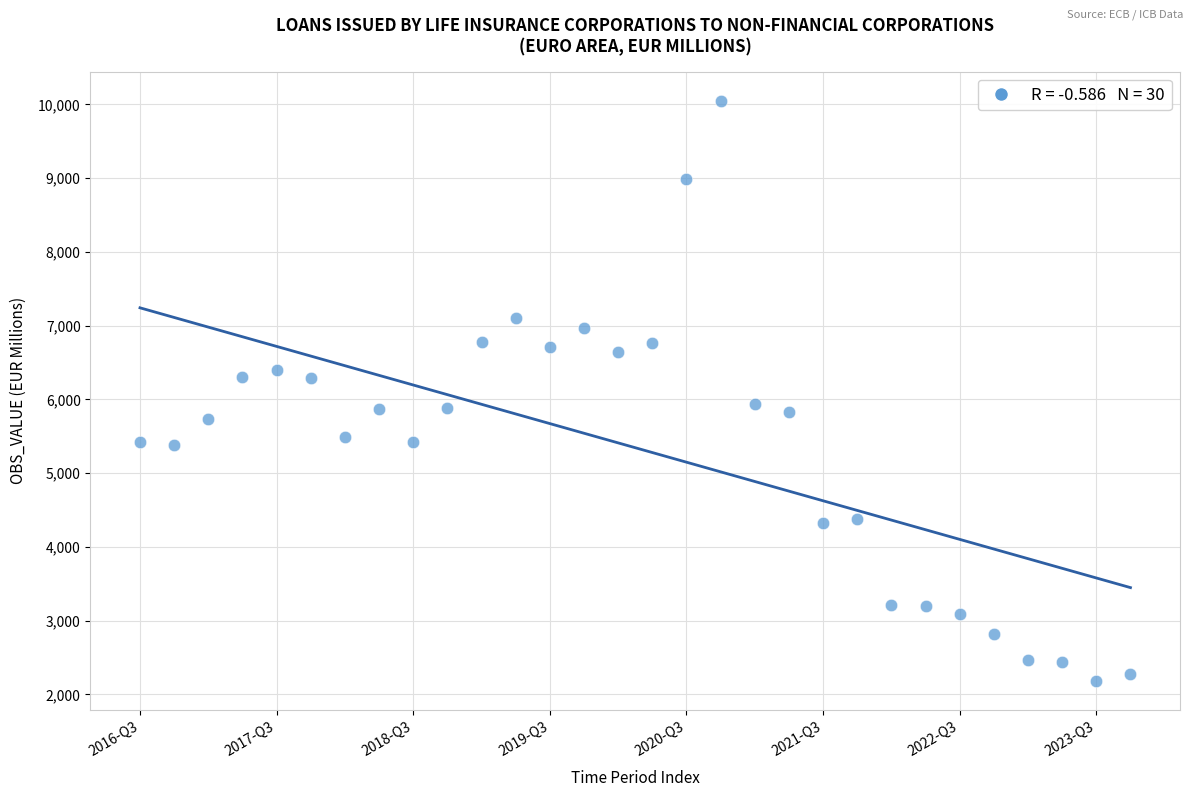

What is the range of Y values (max minus min)?

7873.0